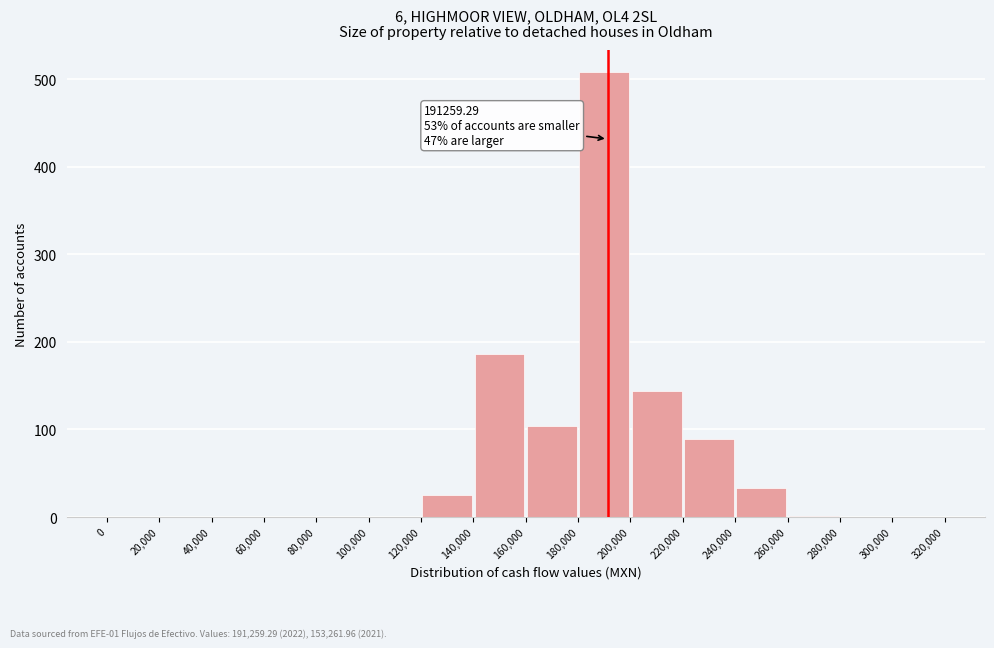

Over which range of the x-axis is the bar tallest?

180,000 to 200,000